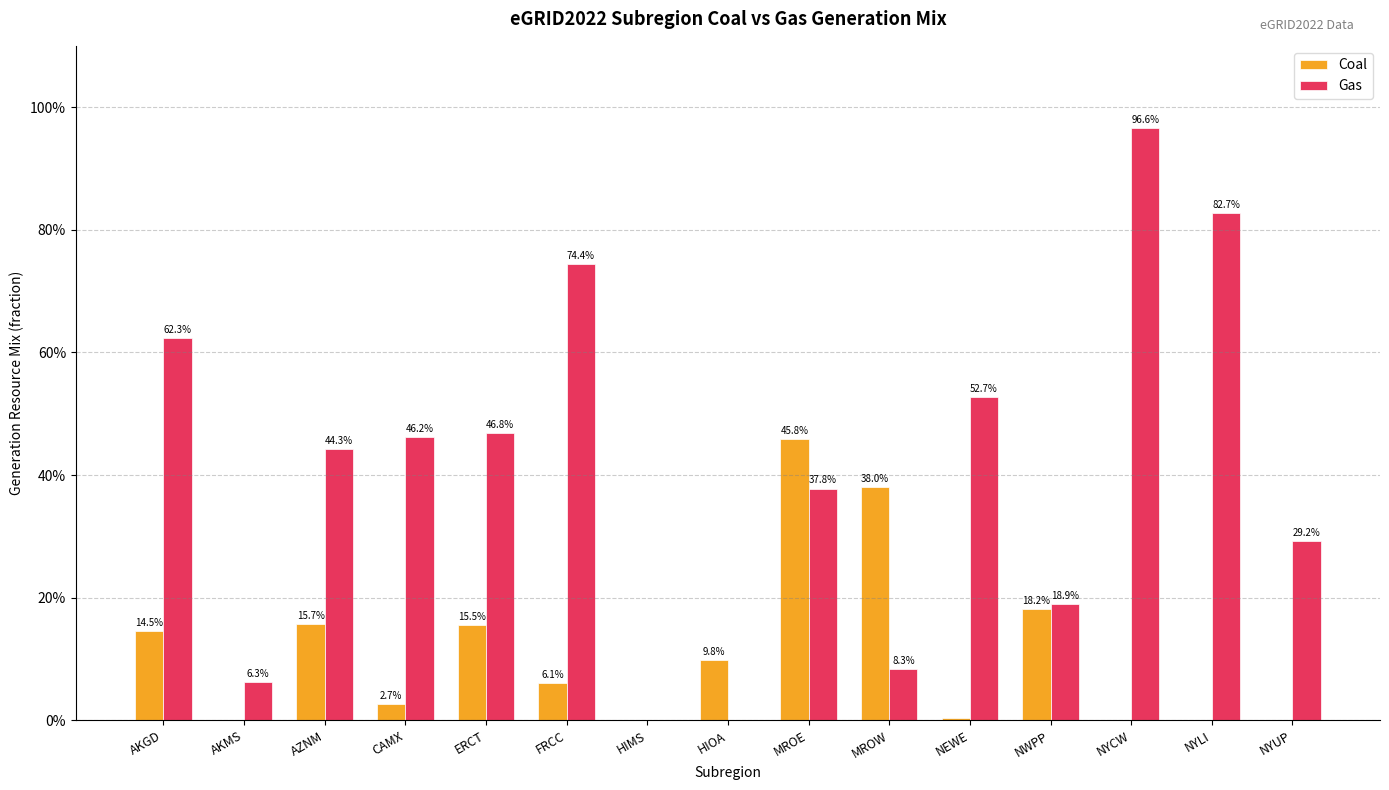

What is the value of the Gas bar at the 13th from the left?

1.0